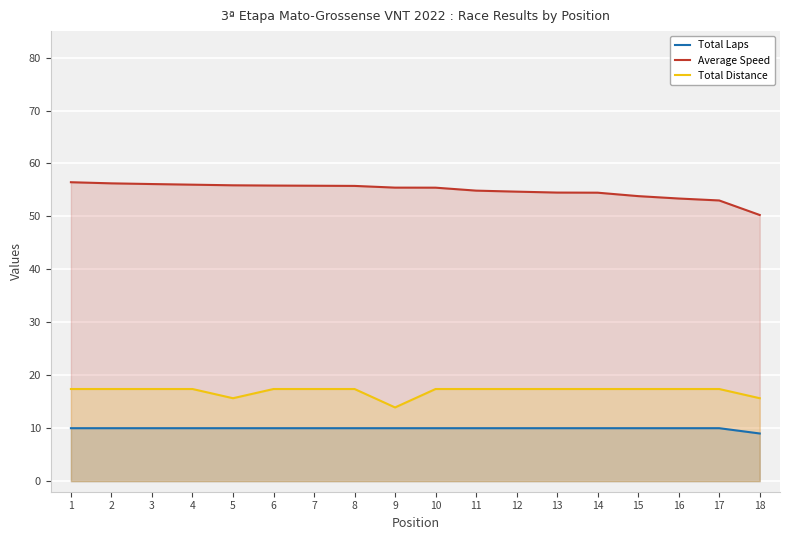

What value does the Total Distance series have at 7?

17.4